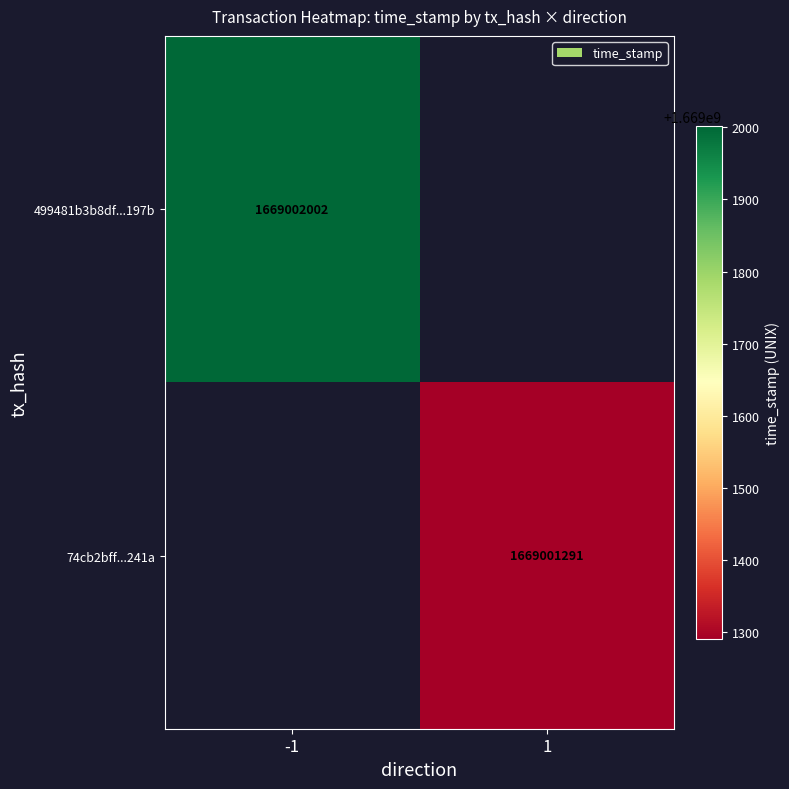

What is the difference between the maximum and minimum values in the 499481b3b8df194540e1ad8c31234805cbc197b series?

2